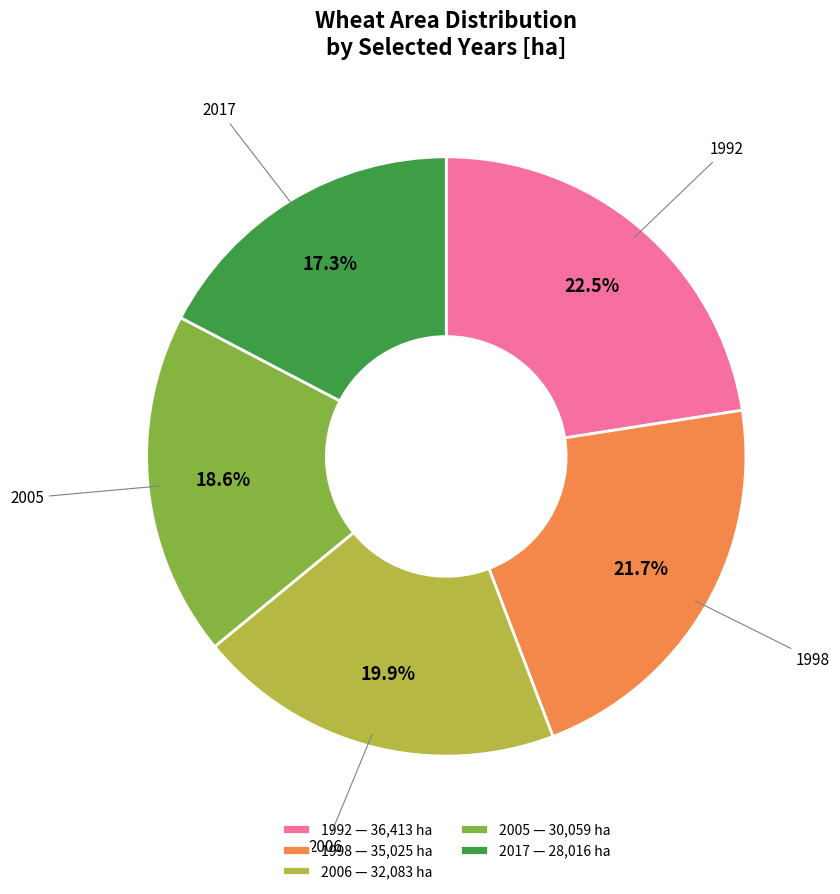

Rank the categories by value from lowest to highest.

2017 — 28,016 ha, 2005 — 30,059 ha, 2006 — 32,083 ha, 1998 — 35,025 ha, 1992 — 36,413 ha